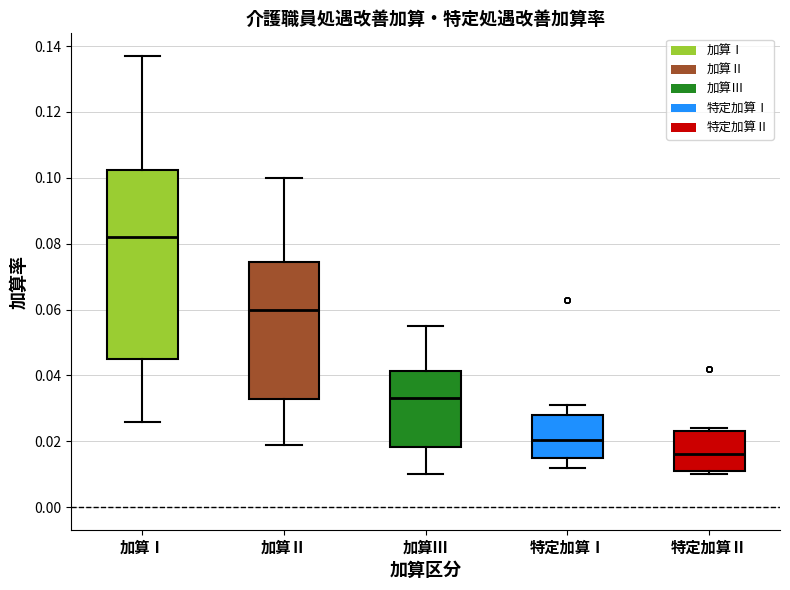

Reading left to right, transcribe this box plot: for each box, give where its median line is, the range the box spans, and where its two whiskers end, as read against the y-axis. The values are not printed on the chart, so give them approximately, as read against the axis.

加算Ⅰ: median 0.082, box 0.046 to 0.102, whiskers 0.026 to 0.138
加算Ⅱ: median 0.060, box 0.032 to 0.074, whiskers 0.020 to 0.100
加算Ⅲ: median 0.034, box 0.018 to 0.042, whiskers 0.010 to 0.056
特定加算Ⅰ: median 0.020, box 0.016 to 0.028, whiskers 0.012 to 0.032
特定加算Ⅱ: median 0.016, box 0.012 to 0.024, whiskers 0.010 to 0.024 (just above the box's upper edge)